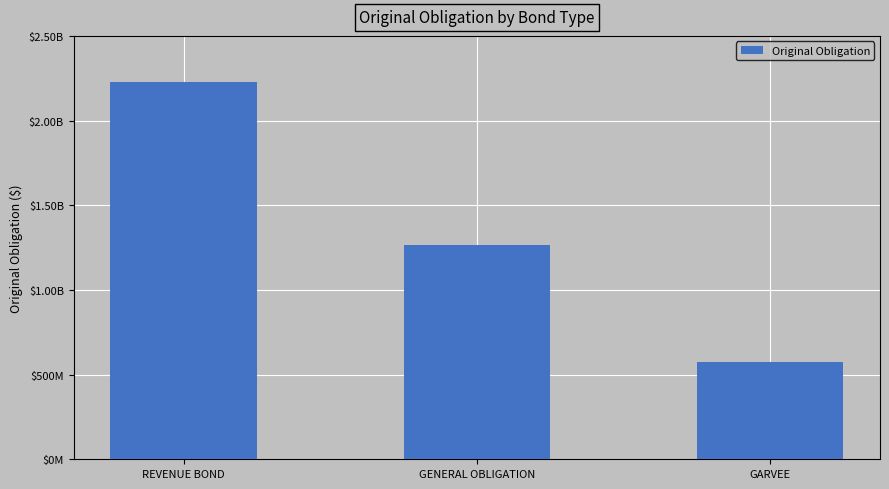

What is the label of the 3rd bar from the left?

GARVEE